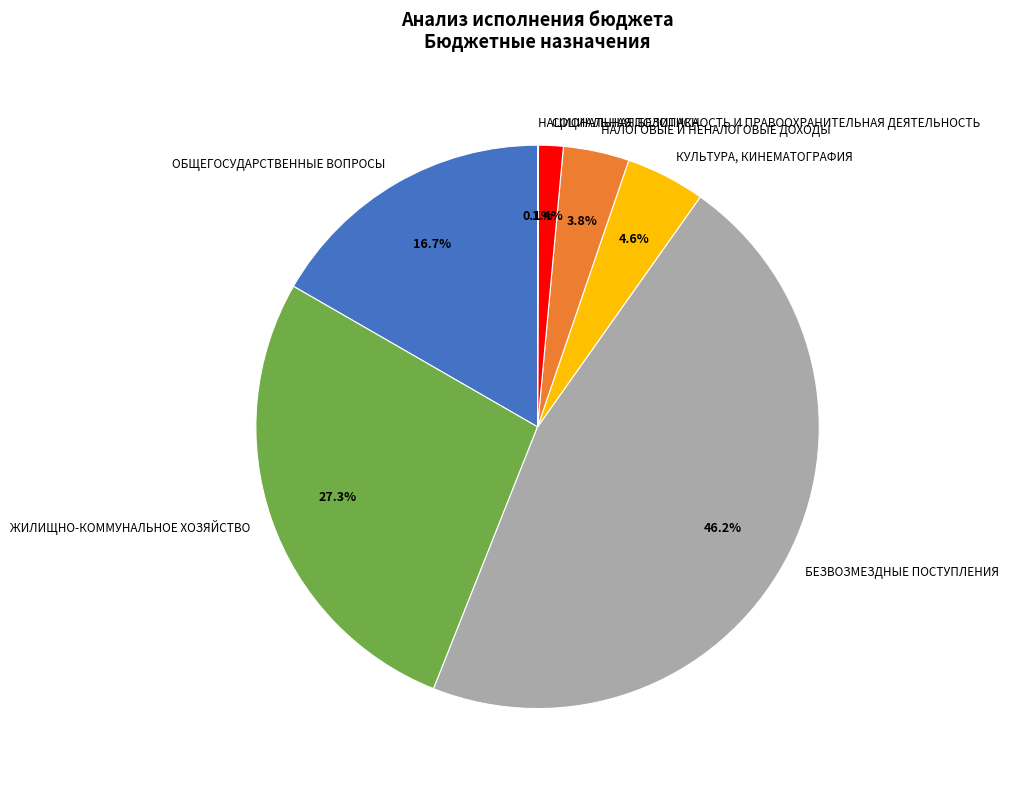

Is it true that ОБЩЕГОСУДАРСТВЕННЫЕ ВОПРОСЫ is 17% of the pie?

True